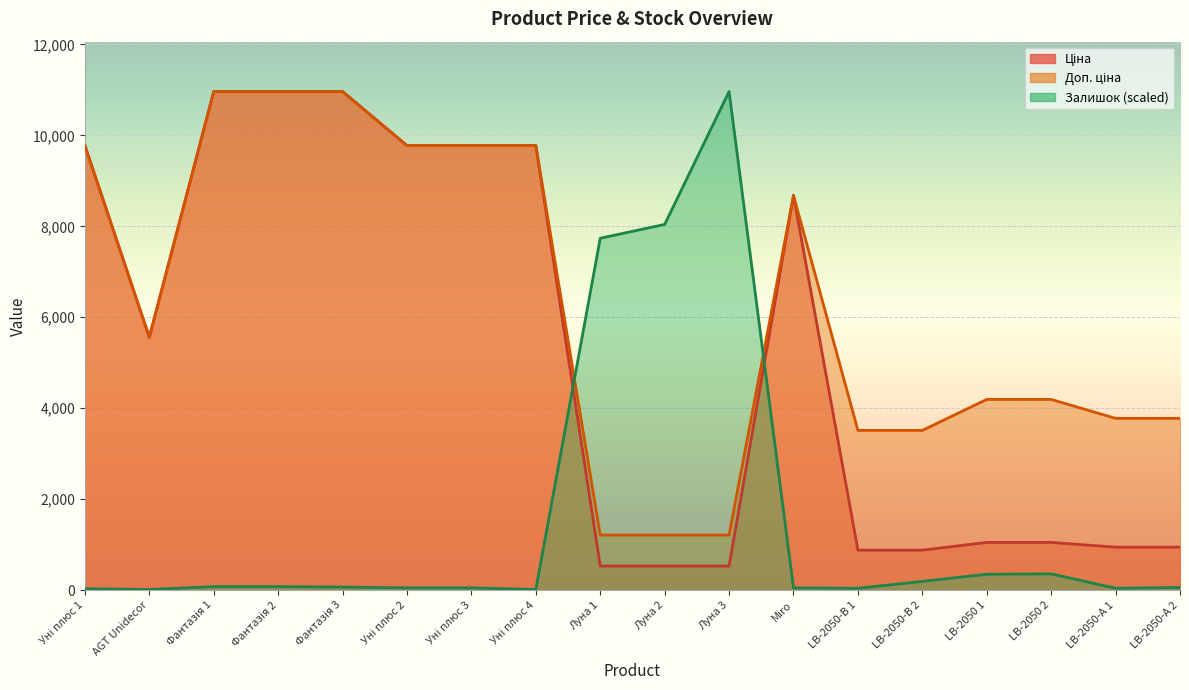

Which series changed the most between Уні плюс 2 and LB-2050-А 1?

Ціна